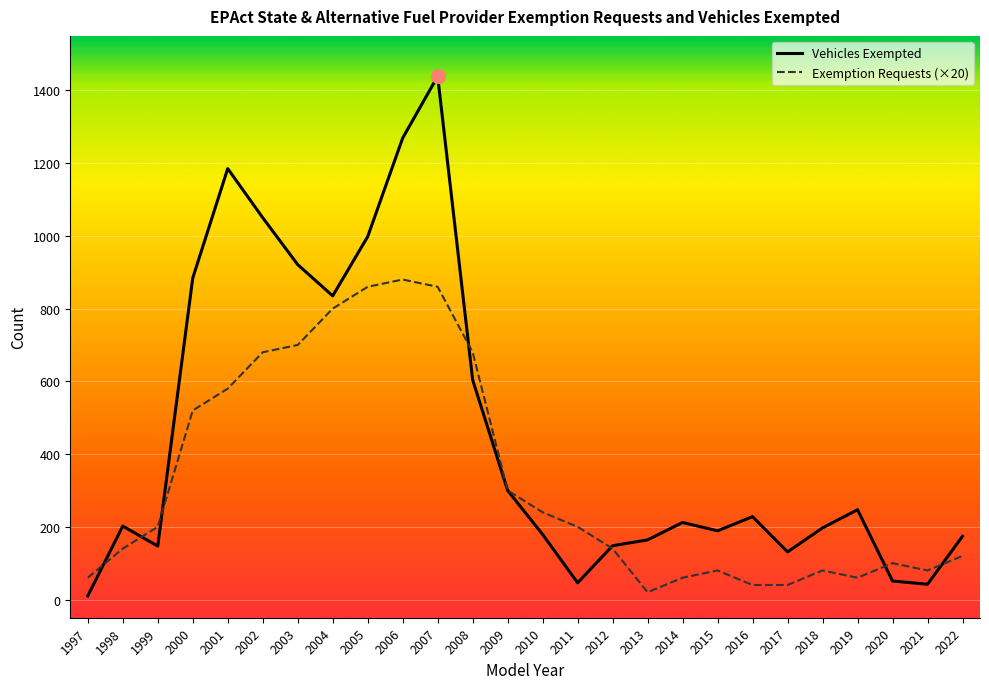

What is the total value across all series at 2019?

307